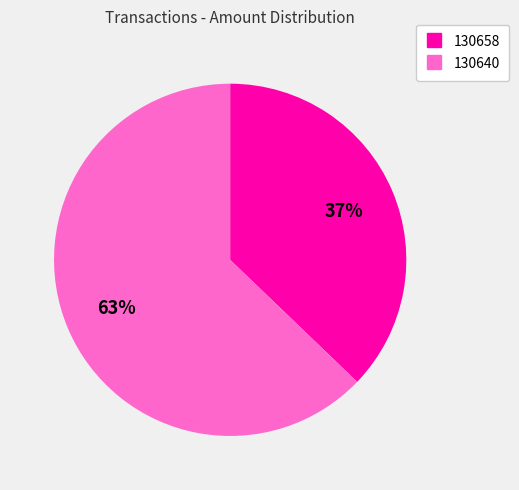

To the nearest percent, what is the difference between the largest and smallest slice percentages?

26%